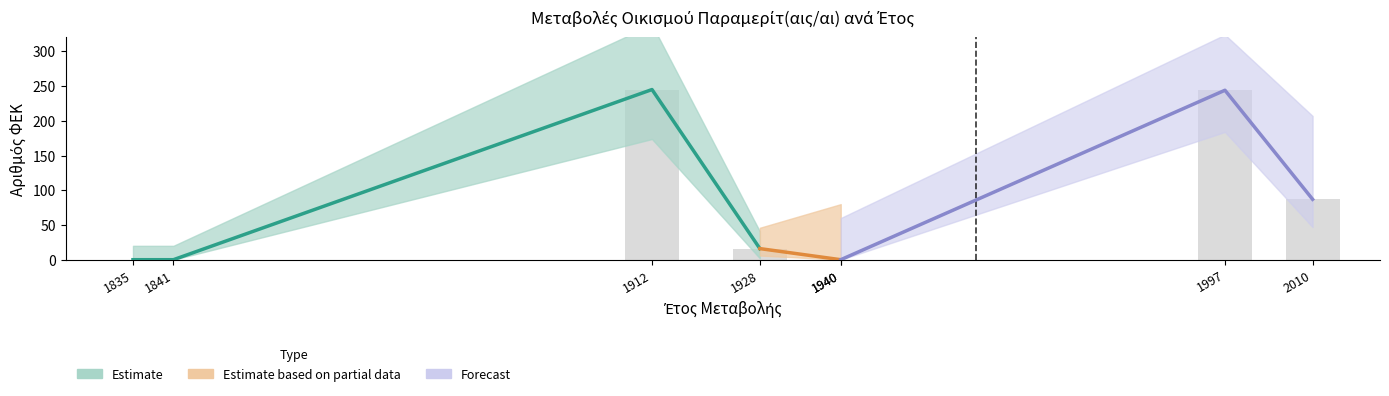

Count the number of values greater than 16.

3